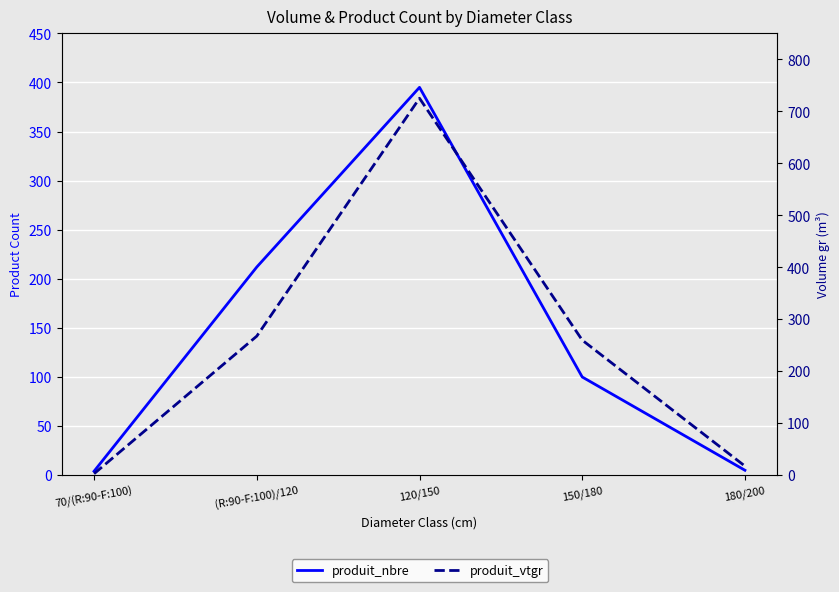

How many interior local peaks does the produit_nbre series have?

1